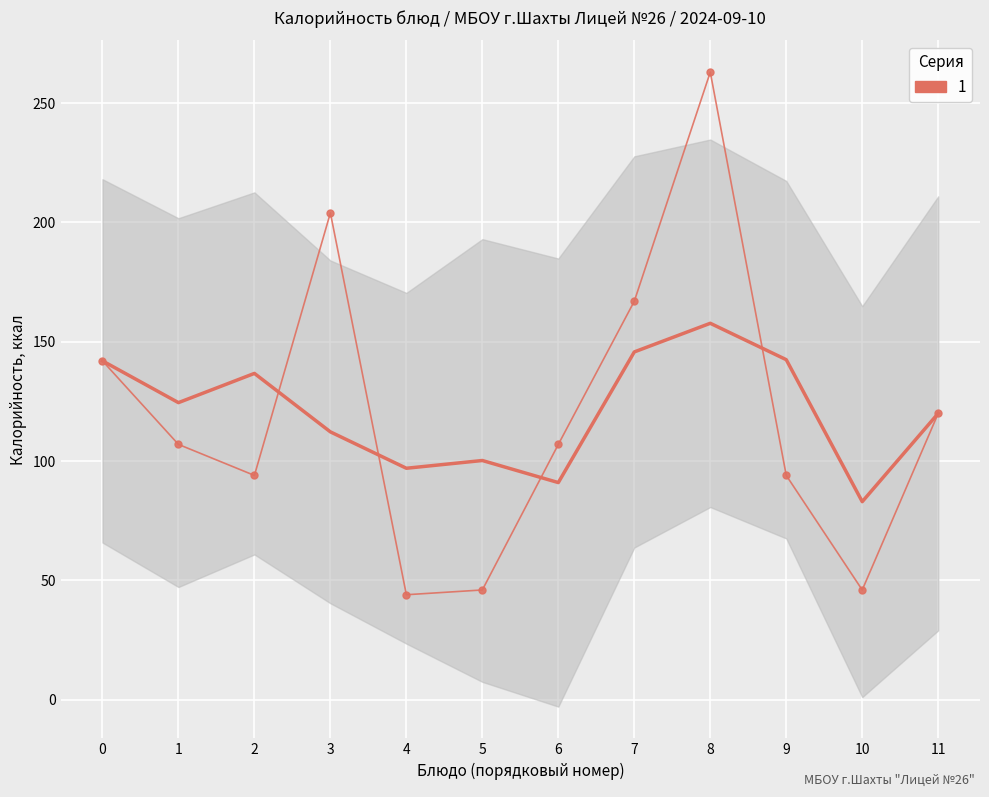

Reading left to right, list all the values displayed in this chart.

0=142	1=107	2=94	3=204	4=44	5=46	6=107	7=167	8=263	9=94	10=46	11=120